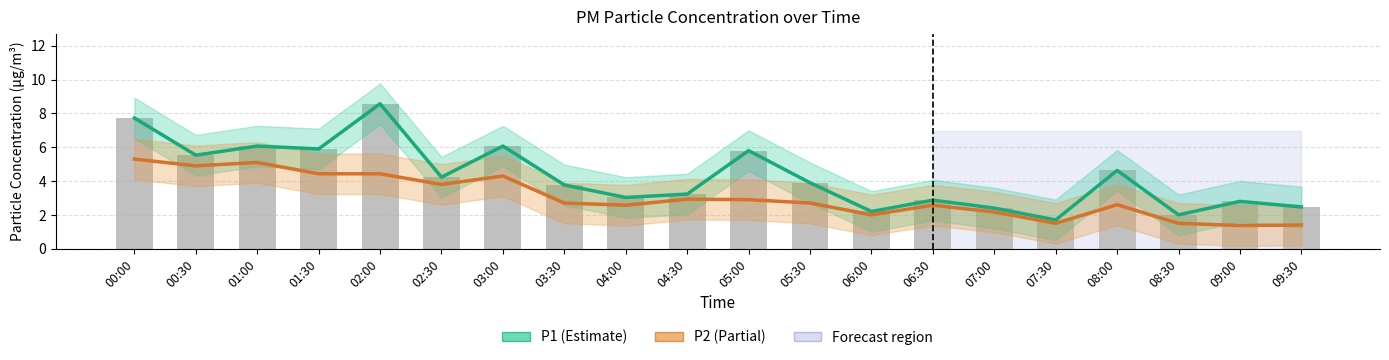

What is the label of the 14th bar from the right?

03:00